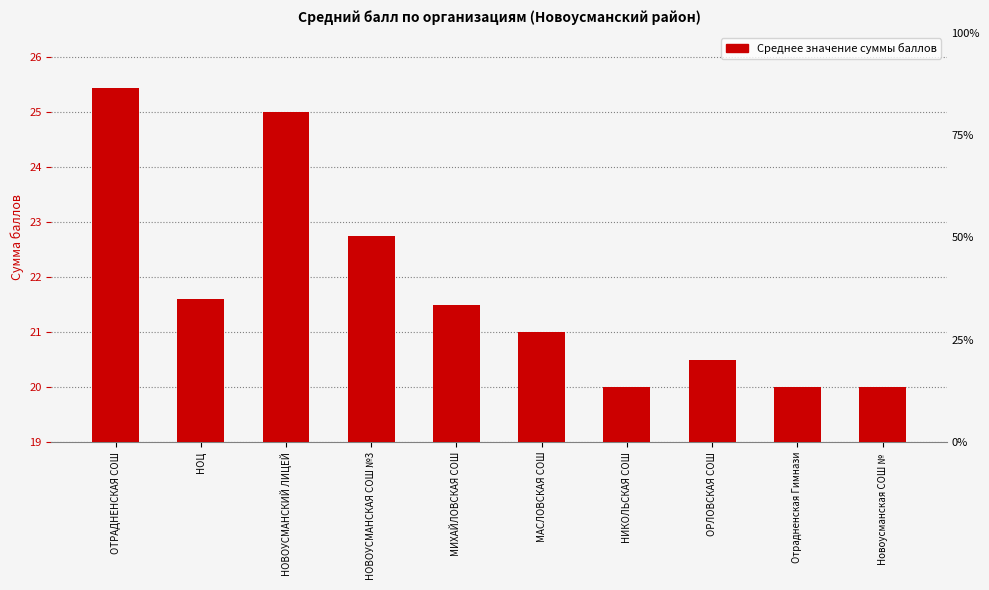

What is the difference between the values at Отрадненская Гимнази and ОТРАДНЕНСКАЯ СОШ?

5.4